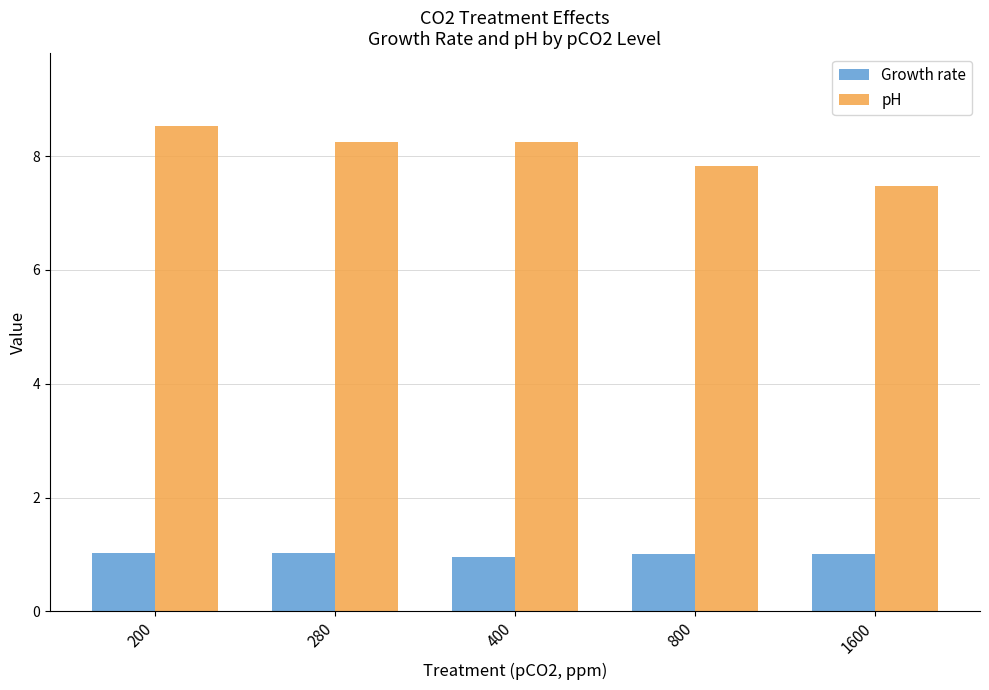

True or false: Growth rate has a value of 1.0 at 280.

True